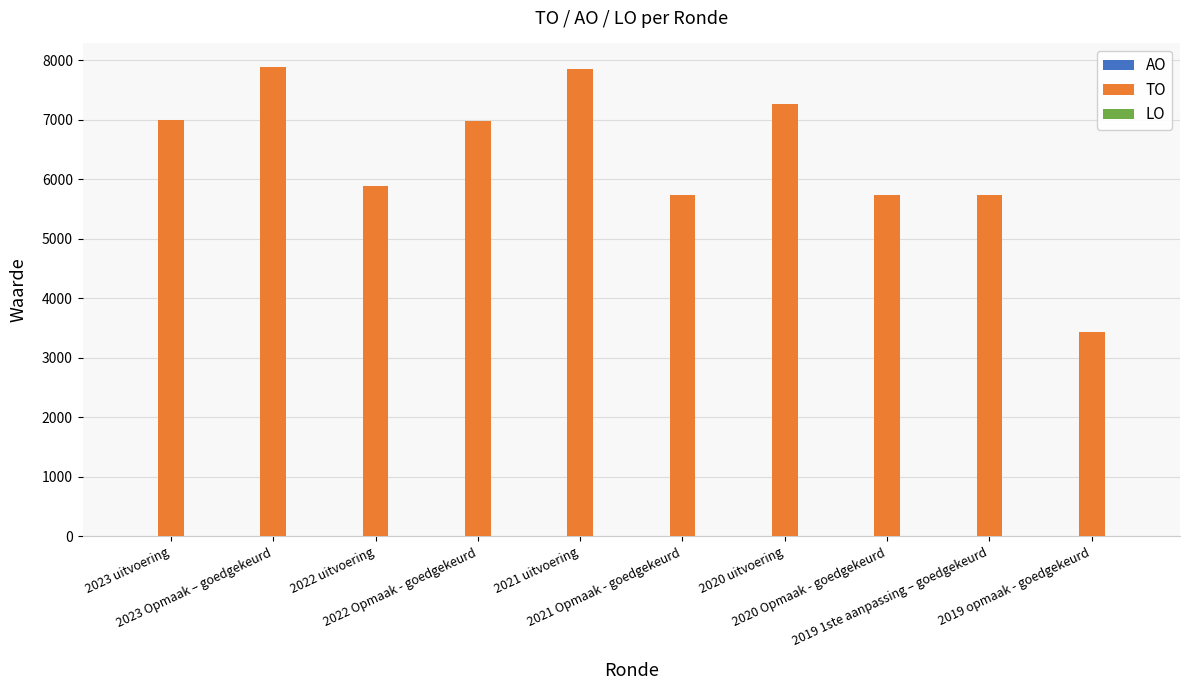

What is the sum of all values?

63515